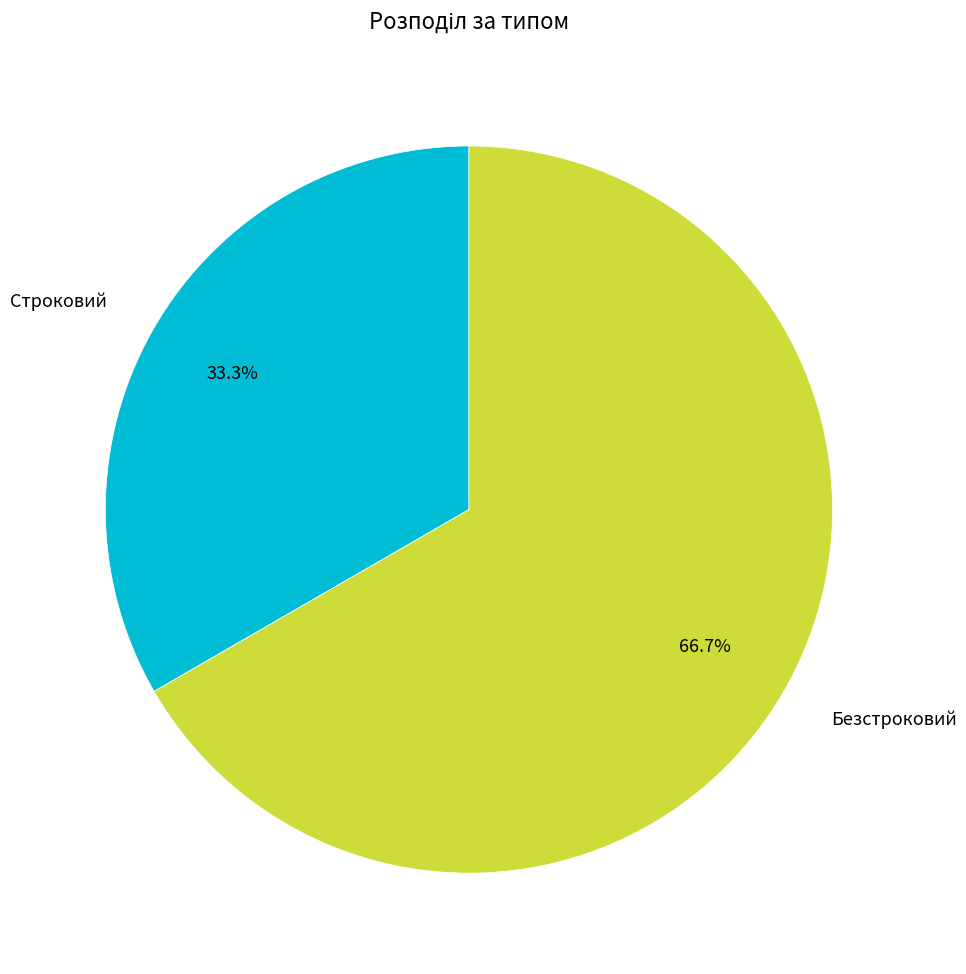

Is it true that Безстроковий is 78% of the pie?

False